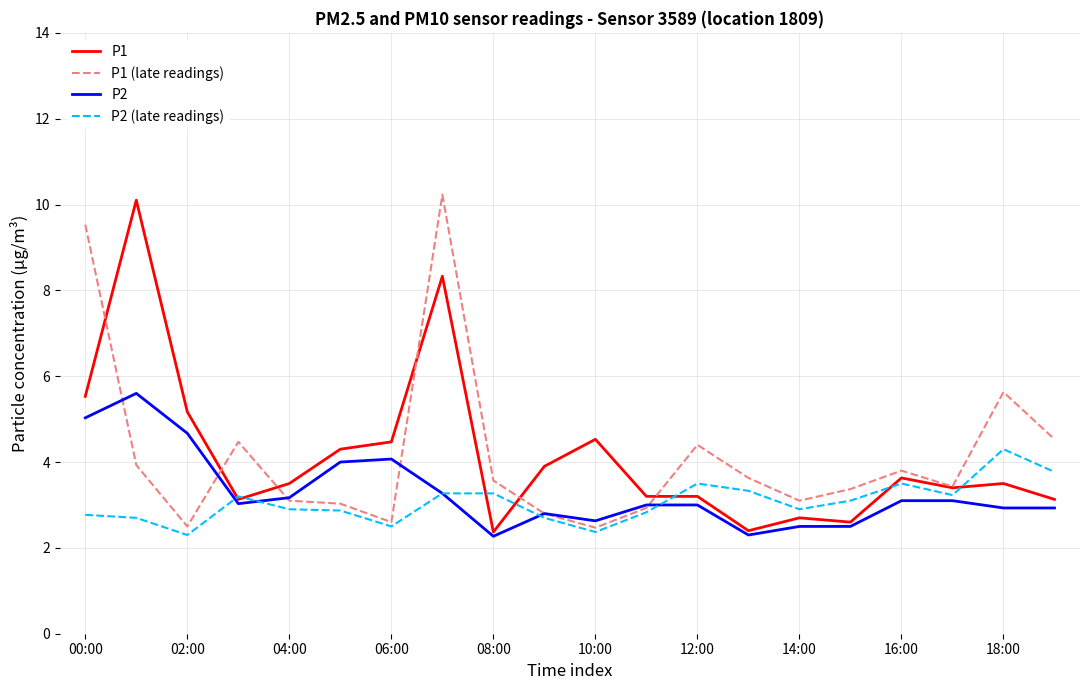

What is the smallest value displayed?

2.3